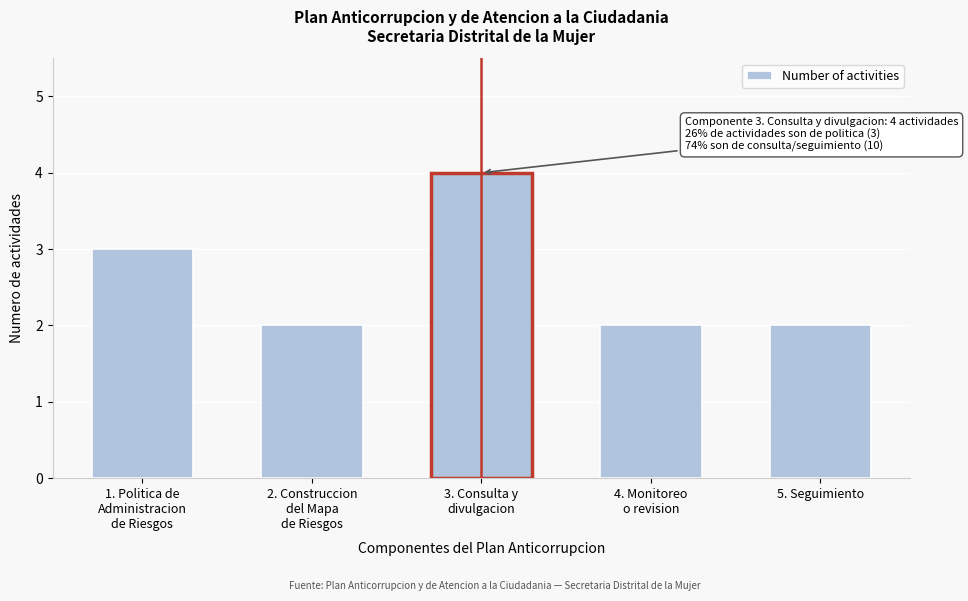

Reading left to right, what are all the values shown in this chart?

3	2	4	2	2